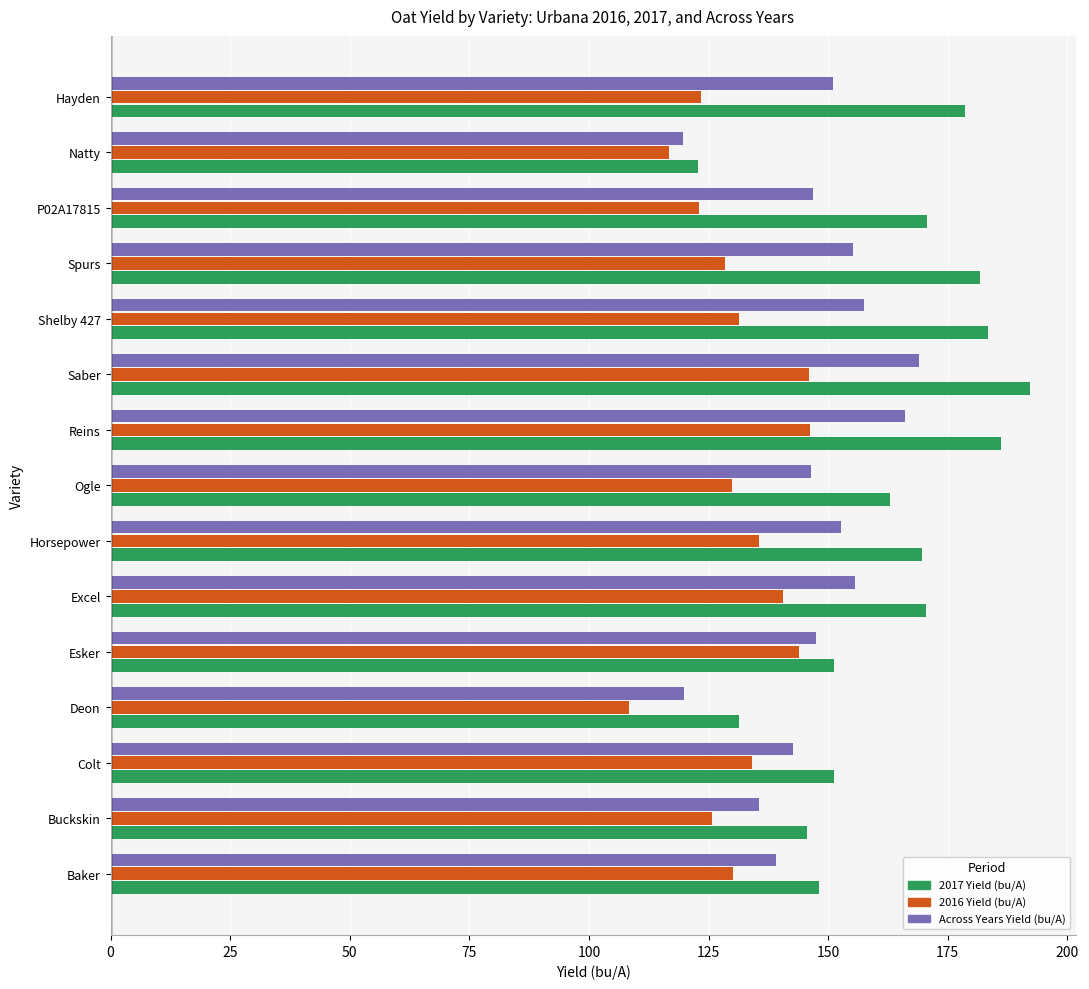

How many values in the Across Years Yield (bu/A) series exceed 147?

8